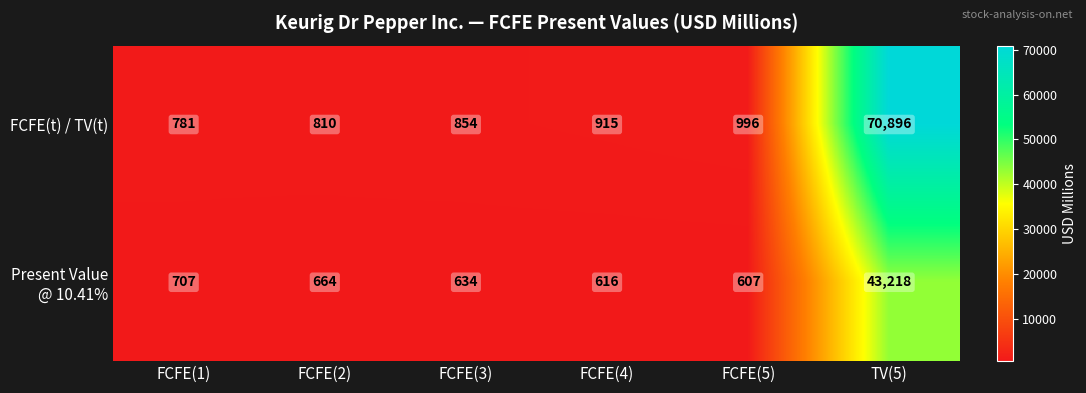

Is it true that FCFE(t) / TV(t) equals 781 at FCFE(1)?

True